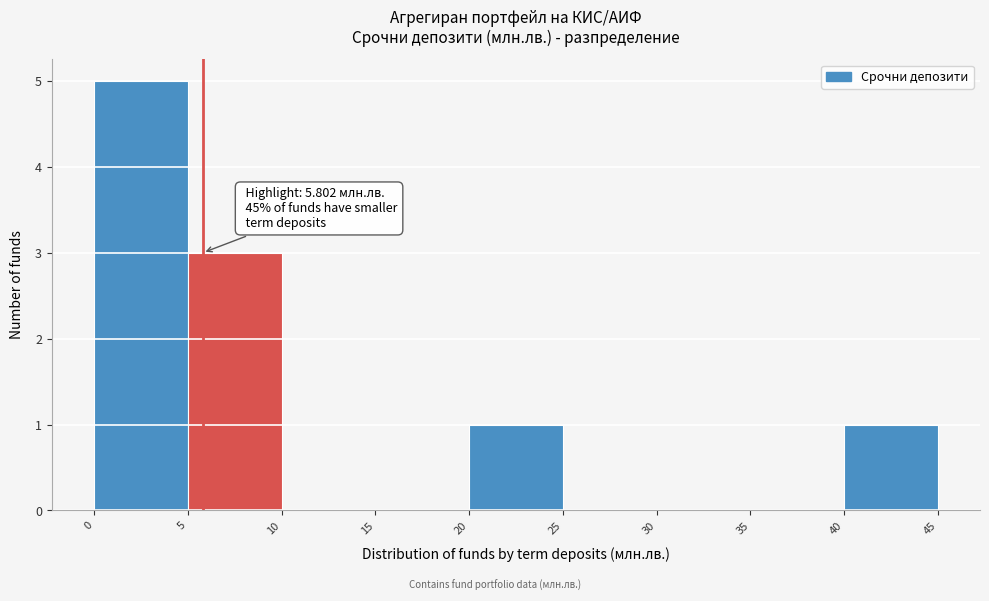

Over which range of the x-axis is the bar tallest?

0 to 5